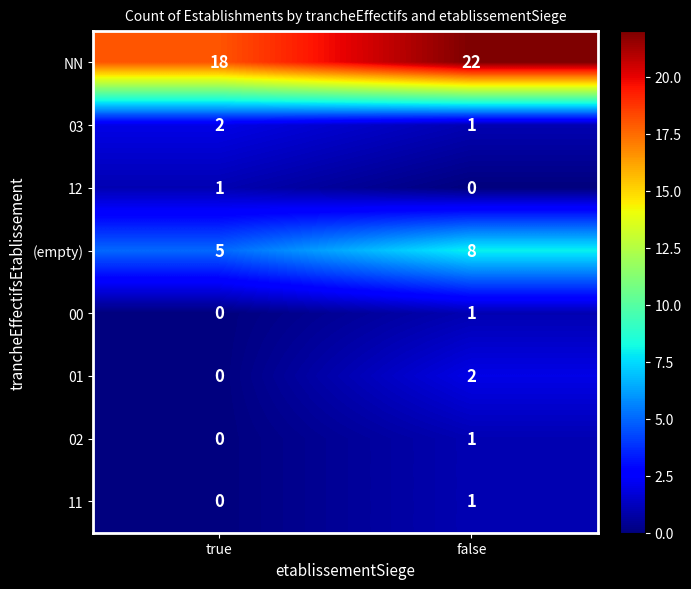

How many categories are shown in the chart?

2